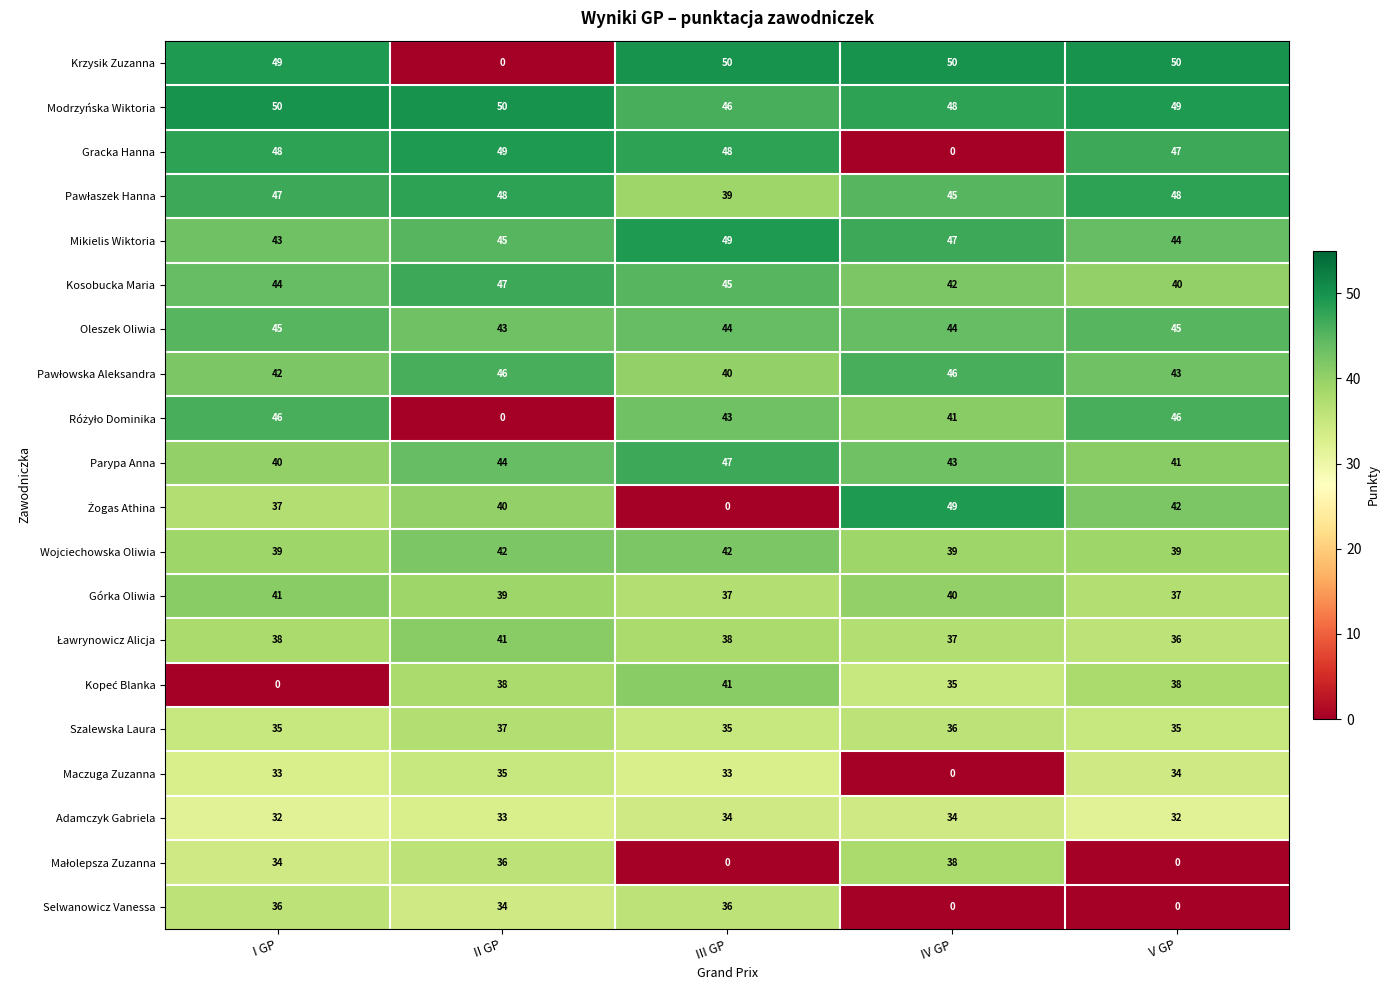

The value of Mikielis Wiktoria at III GP is 67. True or false?

False